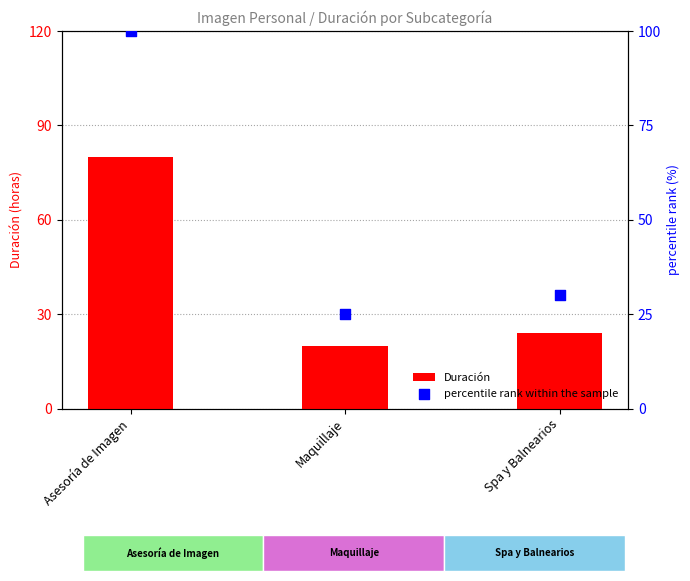

Is the value of Duración at Asesoría de Imagen greater than the value of percentile rank within the sample at Spa y Balnearios?

Yes